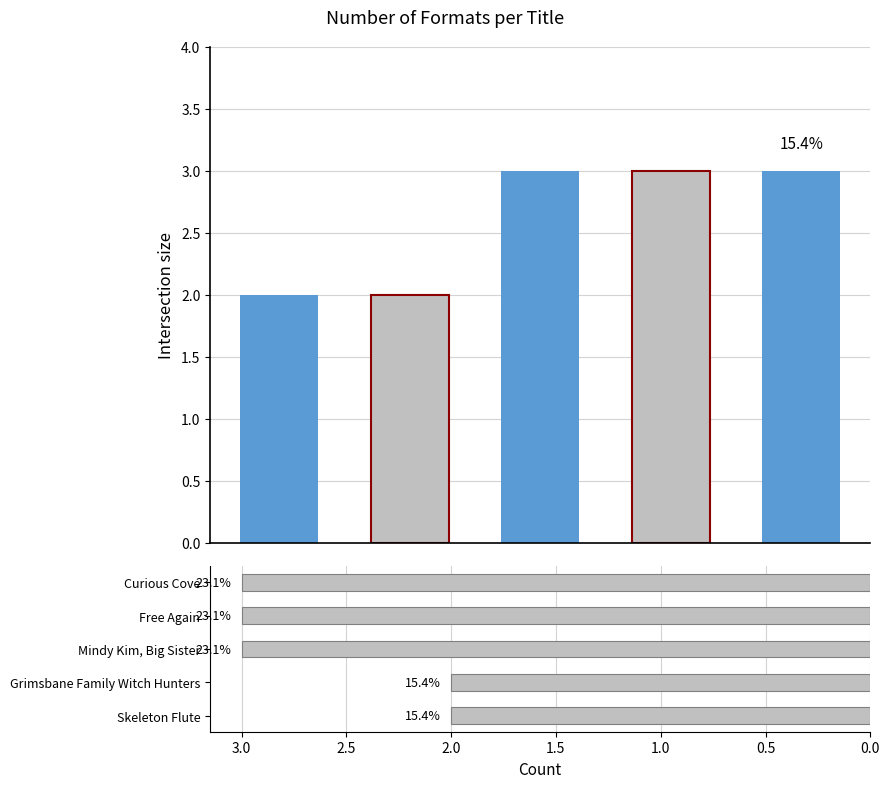

Between Free Again and Grimsbane Family Witch Hunters, which is larger?

Free Again